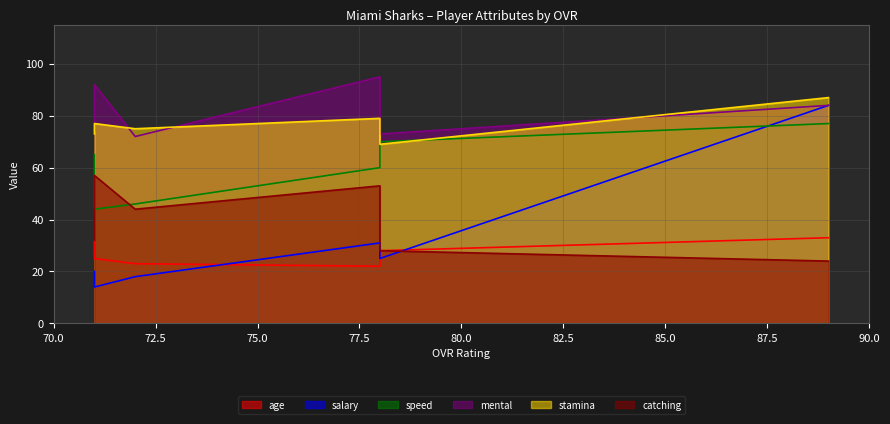

How many series are shown in this chart?

6